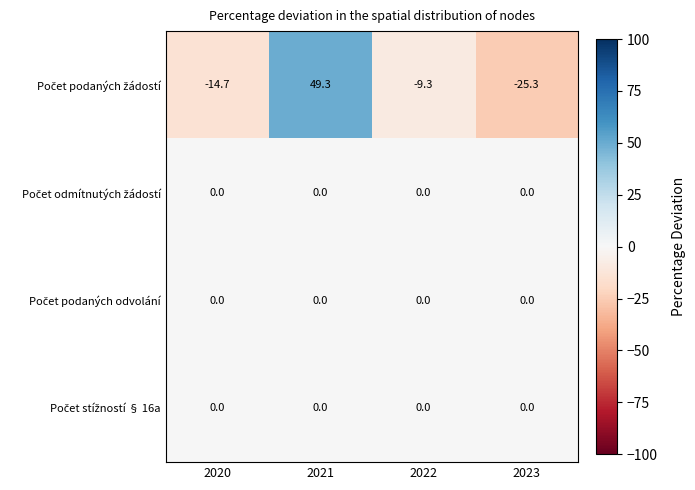

At which category is the sum across all series the highest?

2021